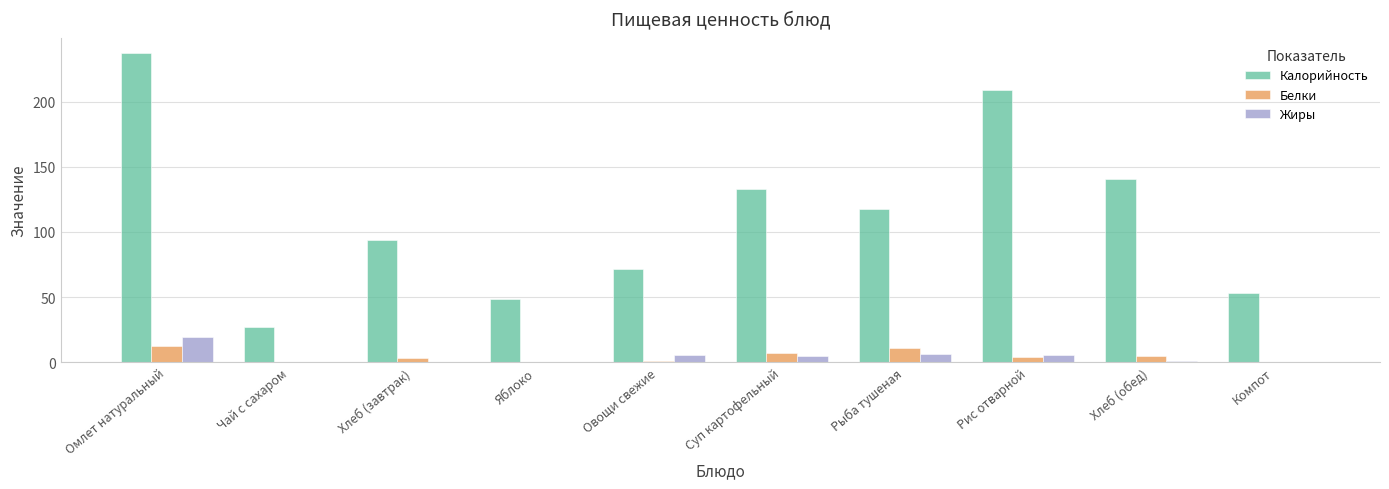

The value of Калорийность at Яблоко is 48.8. True or false?

True